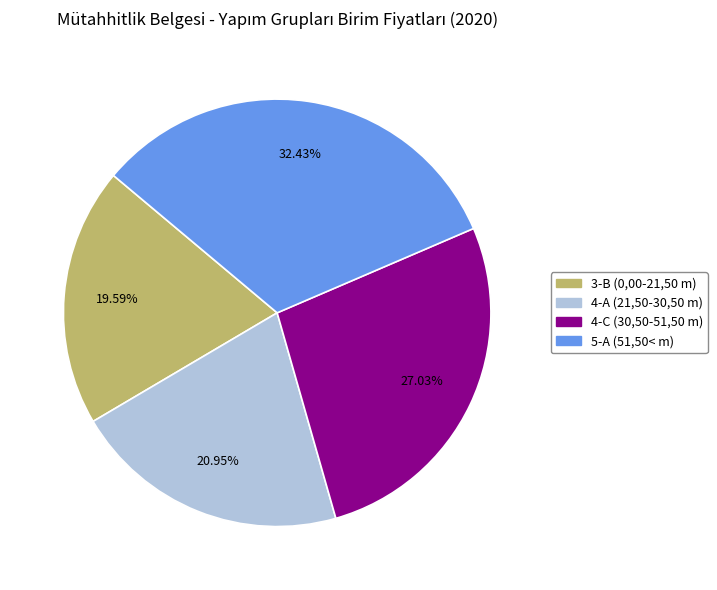

To the nearest percent, what is the average slice percentage?

25%